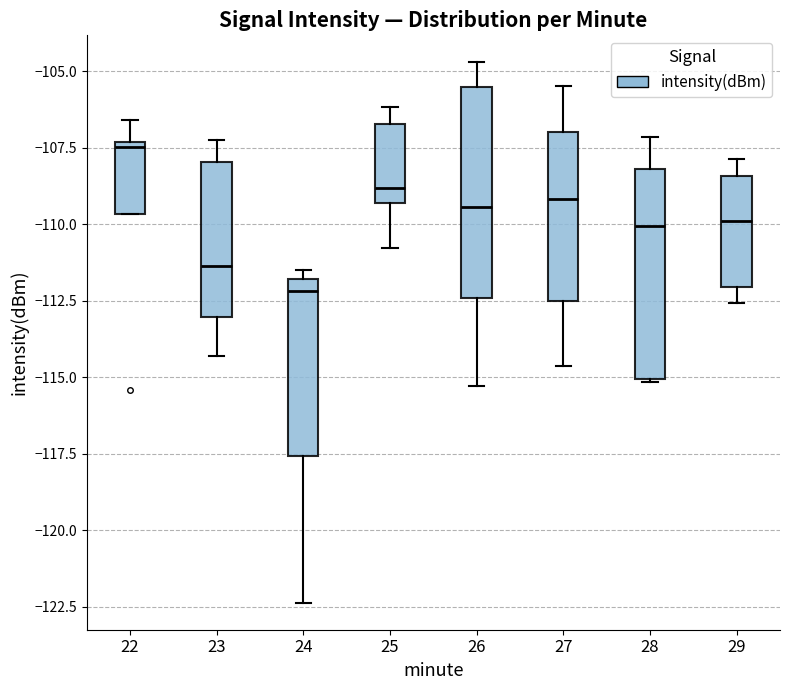

Reading left to right, read every box against the y-axis: the position of its median line, the range the box covers, and the ends of its whiskers. The values are not printed on the chart, so give them approximately, as read against the axis.

22: median -107.5 (just below the box's upper edge), box -109.5 to -107.5, whiskers -109.5 to -106.5
23: median -111.5, box -113.0 to -108.0, whiskers -114.5 to -107.0
24: median -112.0 (just below the box's upper edge), box -117.5 to -112.0, whiskers -122.5 to -111.5
25: median -109.0, box -109.5 to -106.5, whiskers -111.0 to -106.0
26: median -109.5, box -112.5 to -105.5, whiskers -115.5 to -104.5
27: median -109.0, box -112.5 to -107.0, whiskers -114.5 to -105.5
28: median -110.0, box -115.0 to -108.0, whiskers -115.0 to -107.0
29: median -110.0, box -112.0 to -108.5, whiskers -112.5 to -108.0